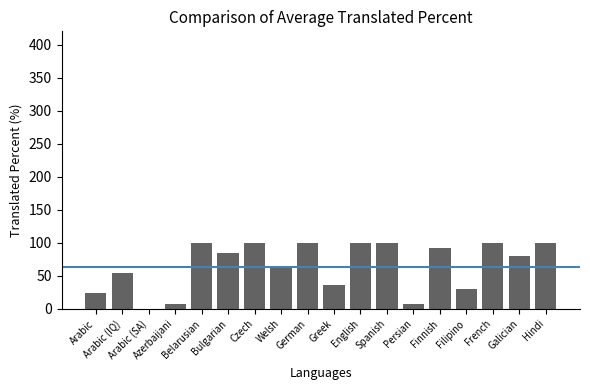

What is the change in value from Belarusian to Galician?

-20.1